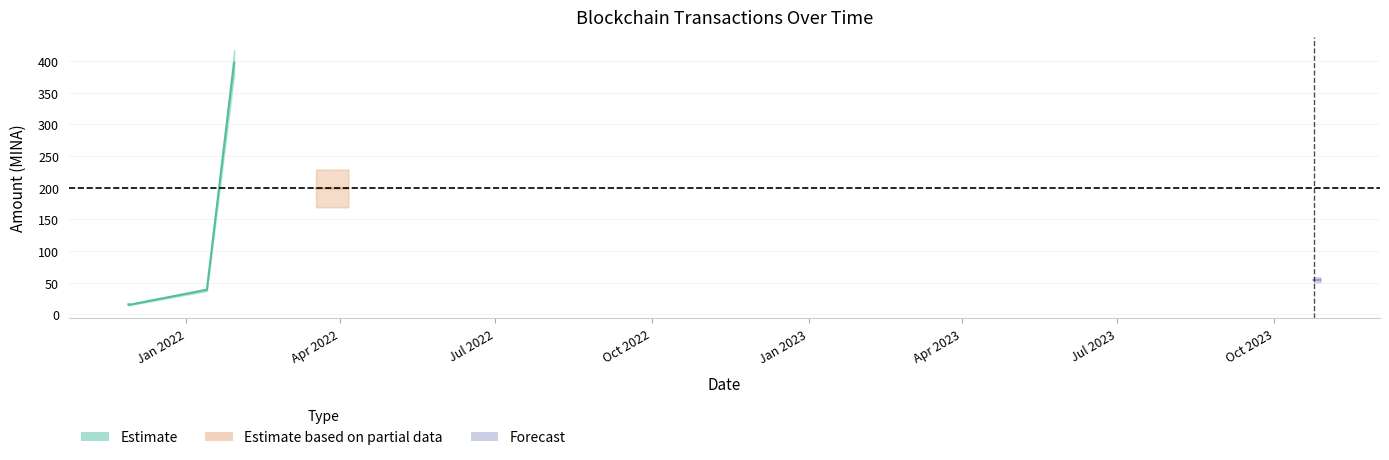

What value does the Amount series have at 2021-11-28?

15.0